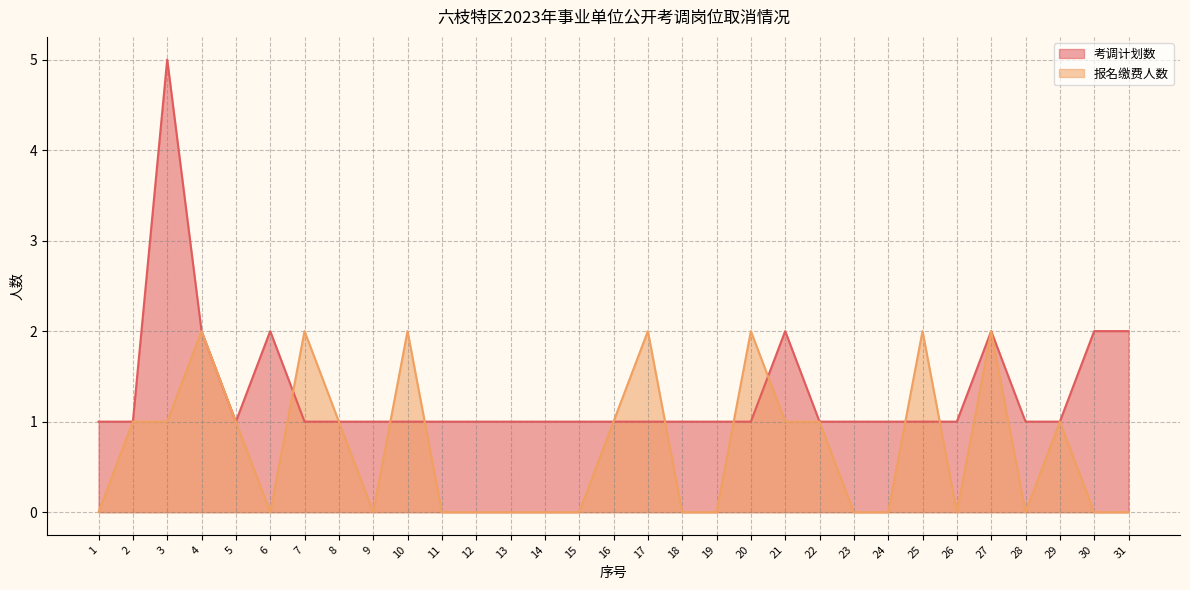

Rank the categories by 报名缴费人数 value from lowest to highest.

1, 6, 9, 11, 12, 13, 14, 15, 18, 19, 23, 24, 26, 28, 30, 31, 2, 3, 5, 8, 16, 21, 22, 29, 4, 7, 10, 17, 20, 25, 27